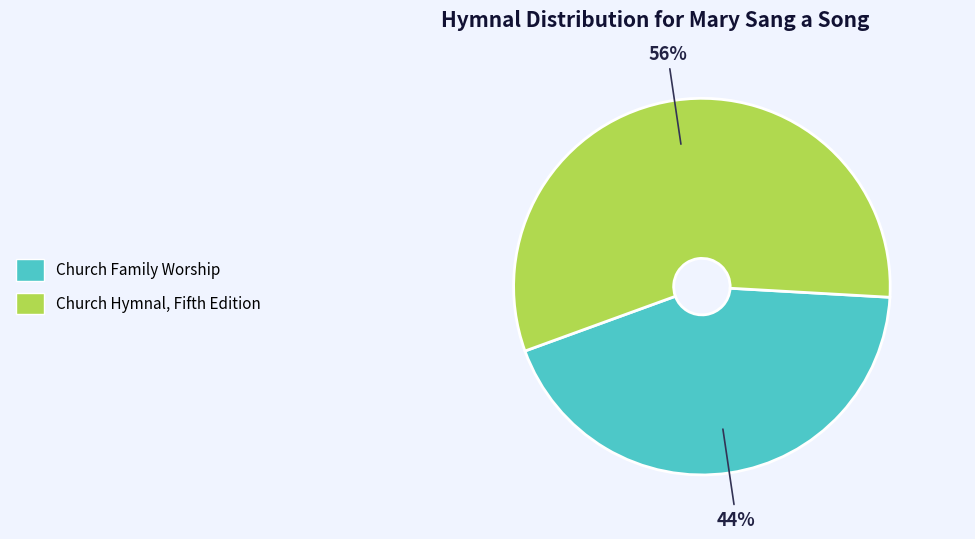

What percentage is the Church Family Worship slice, to the nearest percent?

44%